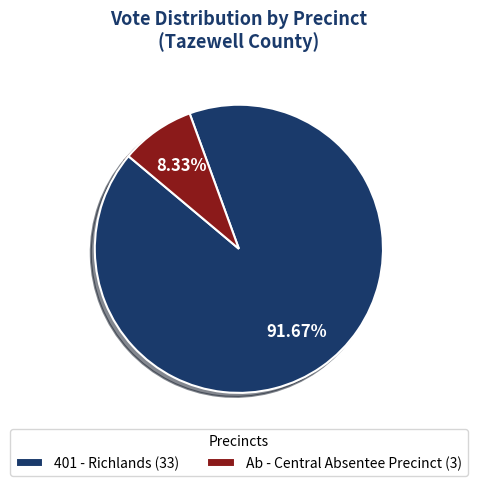

Does 401 - Richlands represent more than half of the total?

Yes